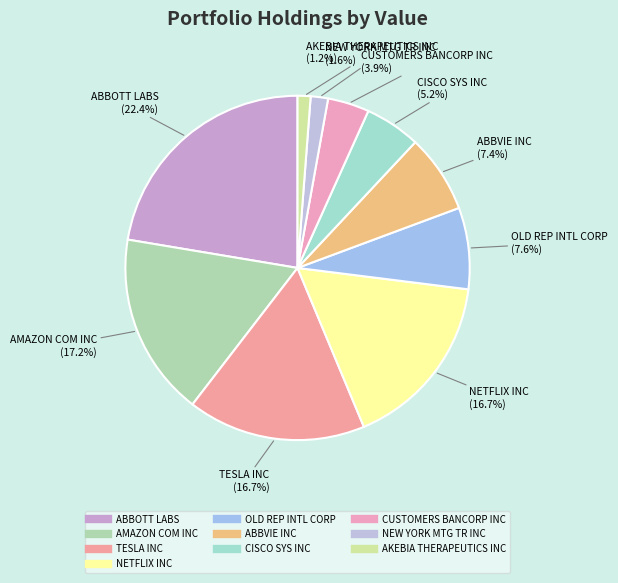

To the nearest percent, what portion does ABBOTT LABS represent?

22%